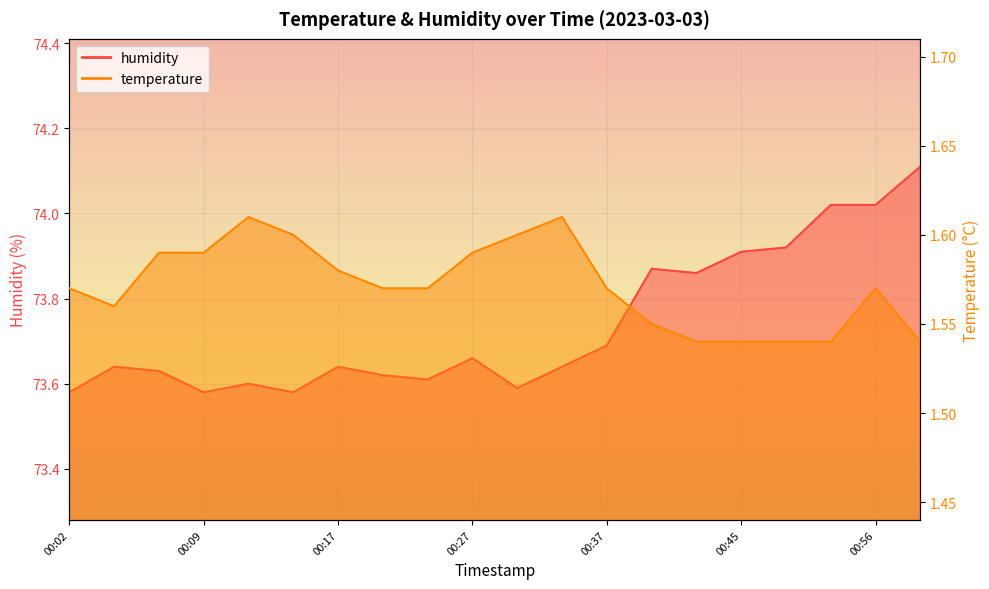

At which category is the sum across all series the highest?

00:58